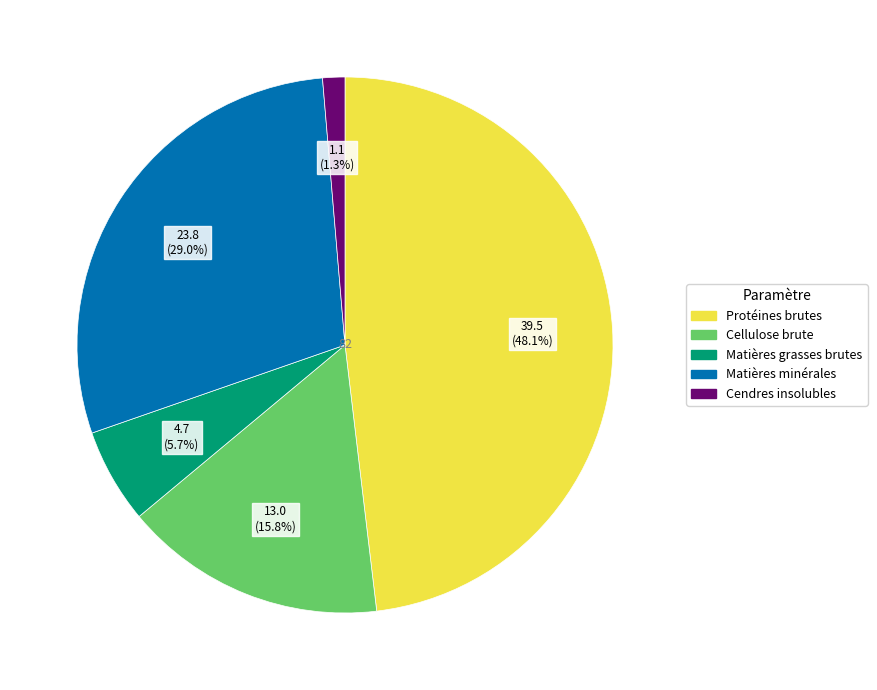

How many segments does this pie chart have?

5